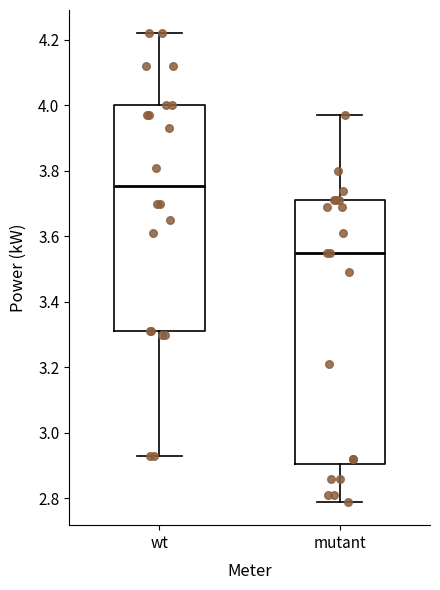

Reading left to right, read every box against the y-axis: the position of its median line, the range the box covers, and the ends of its whiskers. The values are not printed on the chart, so give them approximately, as read against the axis.

wt: median 3.76, box 3.32 to 4.00, whiskers 2.94 to 4.22
mutant: median 3.56, box 2.90 to 3.72, whiskers 2.80 to 3.98